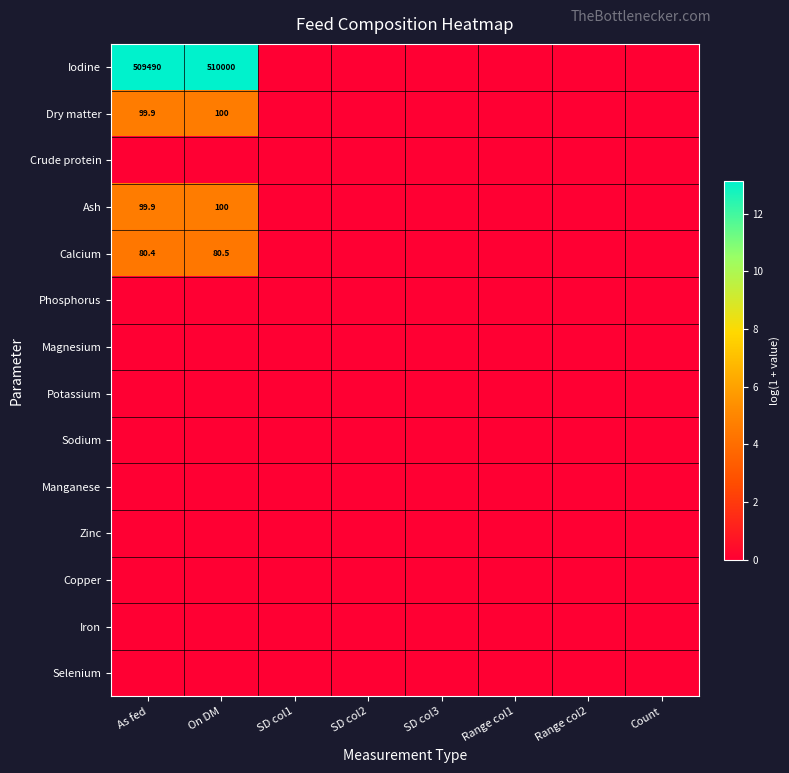

Which series has the largest total across all categories?

Iodine